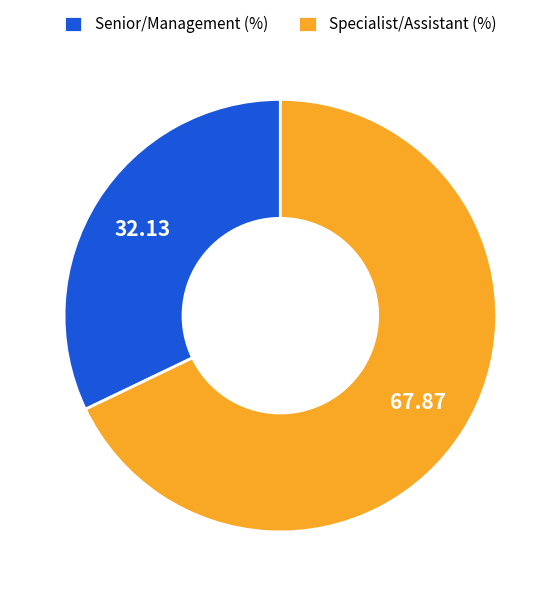

Do Senior/Management (%) and Specialist/Assistant (%) together represent more than half of the pie?

Yes